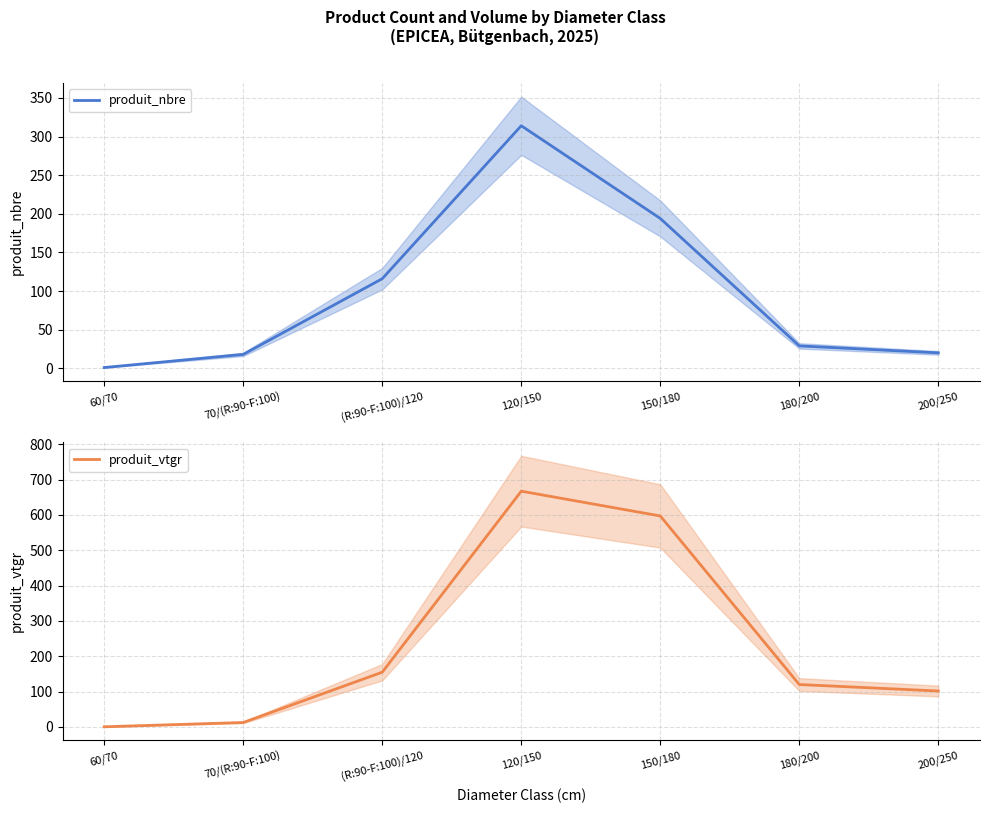

How many categories are shown in the chart?

7